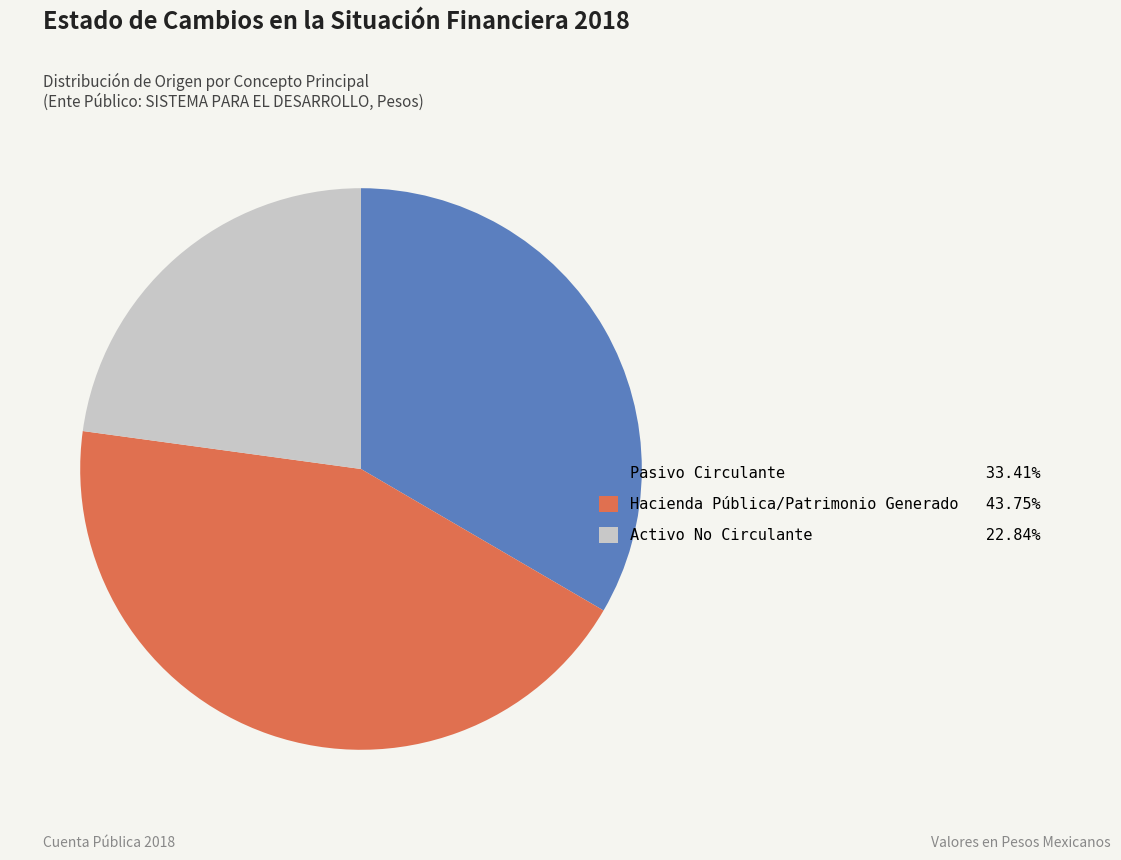

What is the largest slice in the pie chart?

Hacienda Pública/Patrimonio Generado